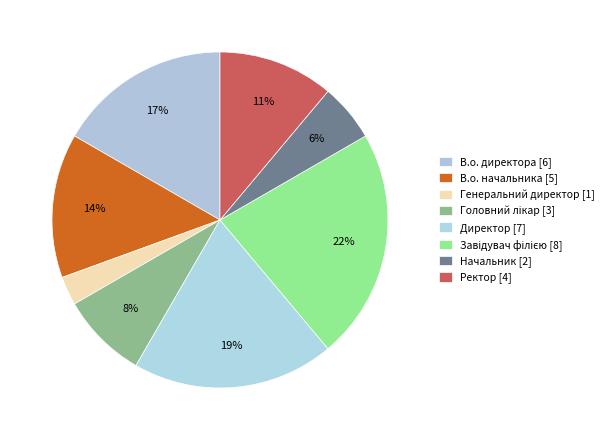

What percentage is the В.о. начальника slice, to the nearest percent?

14%